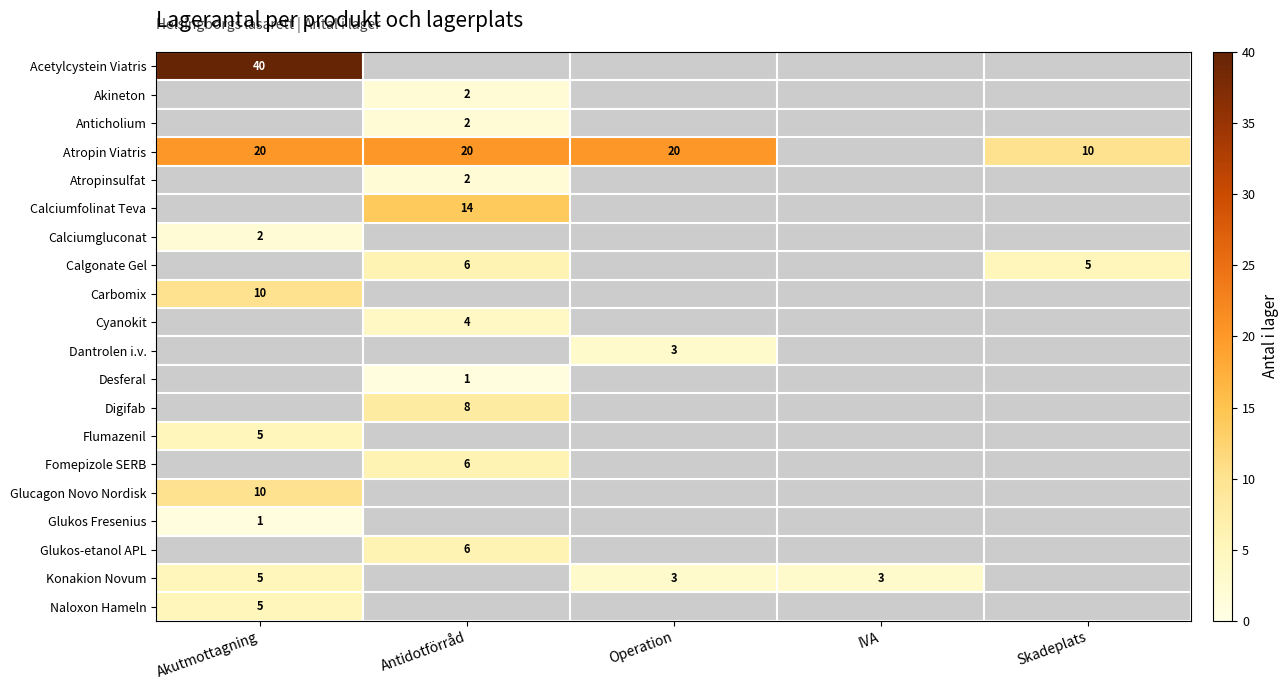

What is the sum of the Calgonate Gel values at Skadeplats and Antidotförråd?

11